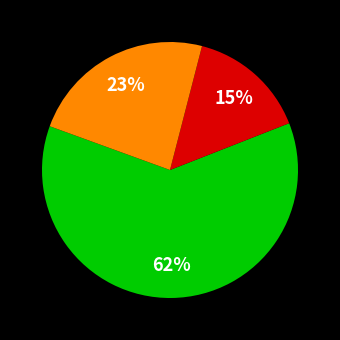

To the nearest percent, what is the average slice percentage?

33%